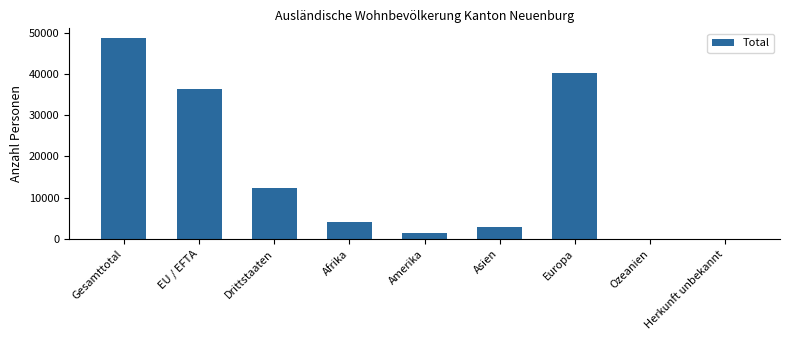

Between Europa and Asien, which is larger?

Europa